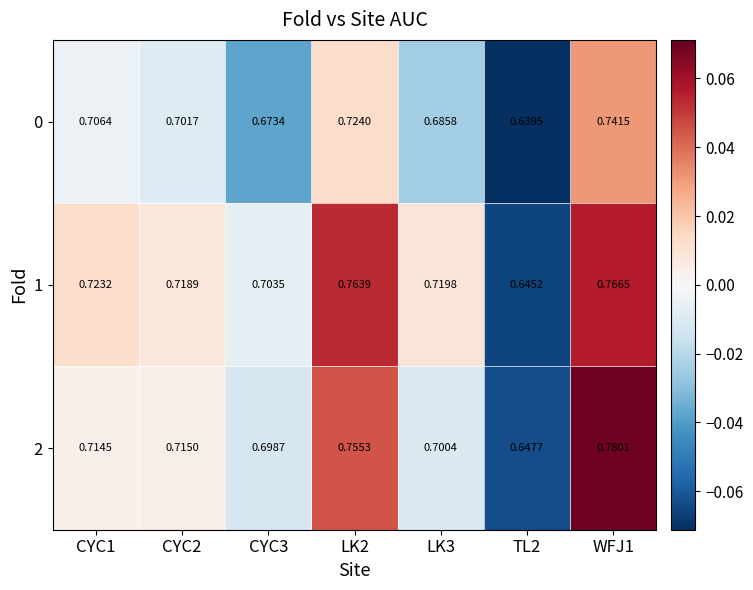

Is the value of 1 at CYC1 greater than the value of 2 at LK2?

No